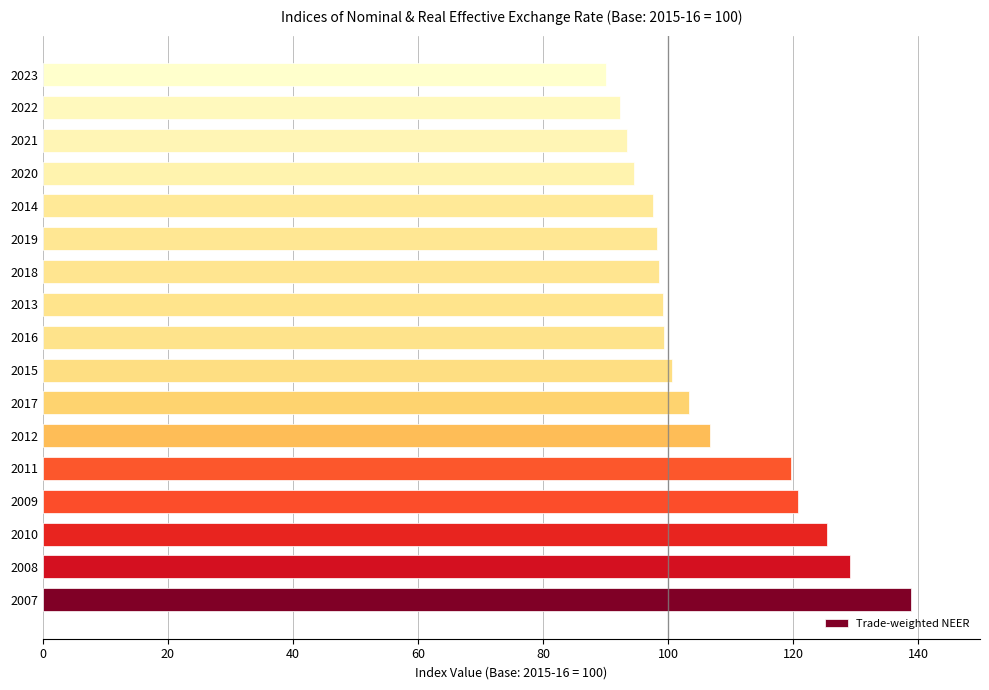

At which label is the value closest to 114?

2011